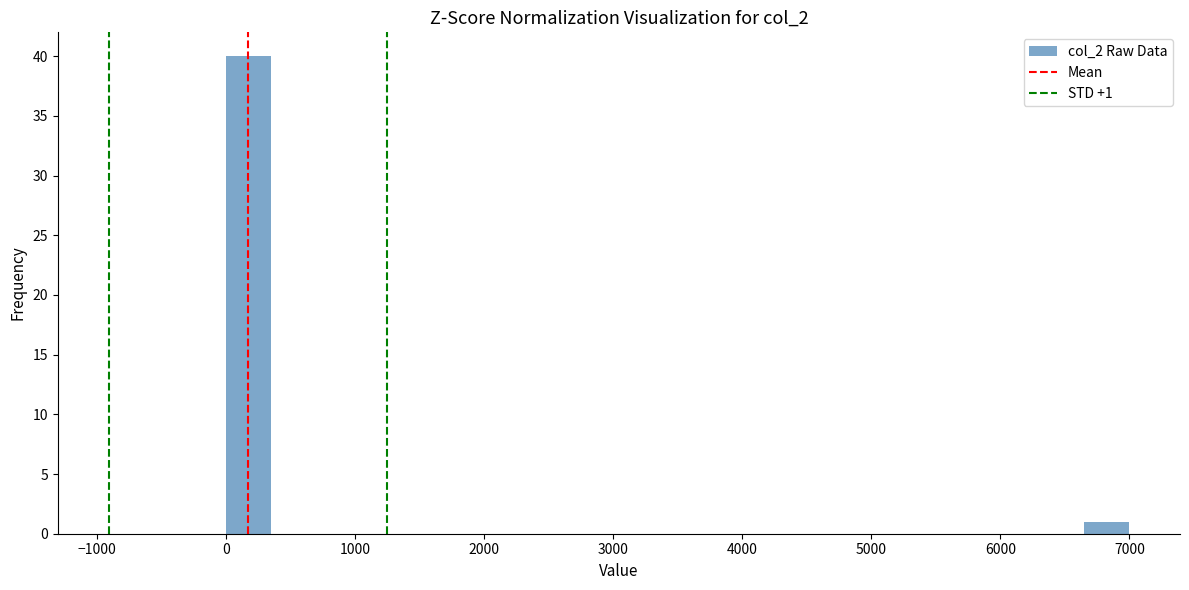

Read against the x-axis, roughly where is the centre of the tallest bar?

200